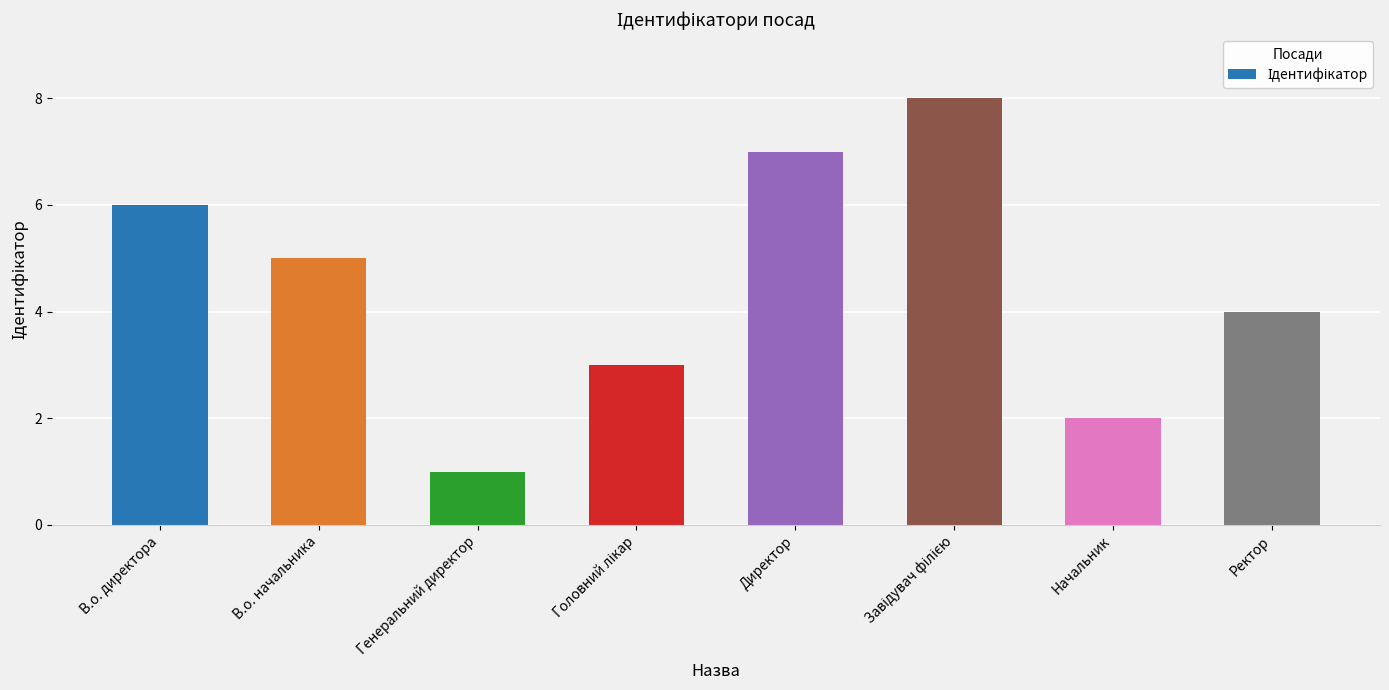

Which label corresponds to the smallest value in the chart?

Генеральний директор